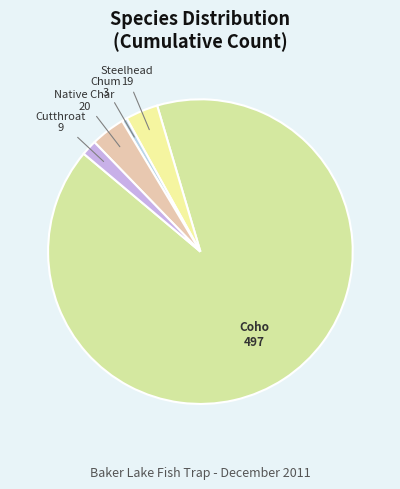

How many segments does this pie chart have?

5